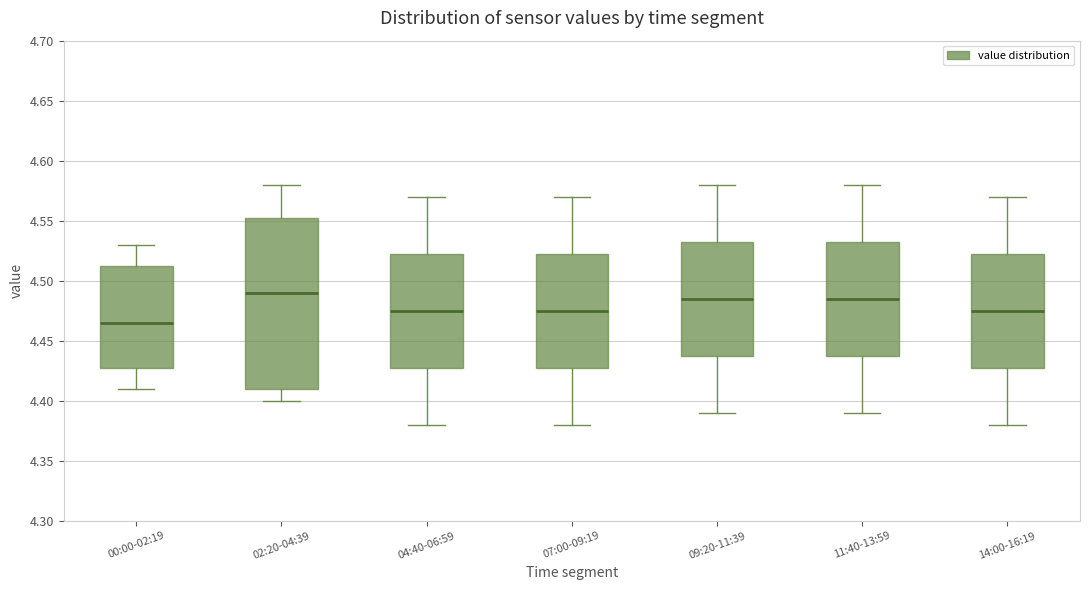

Which box has the lowest median line?

00:00-02:19